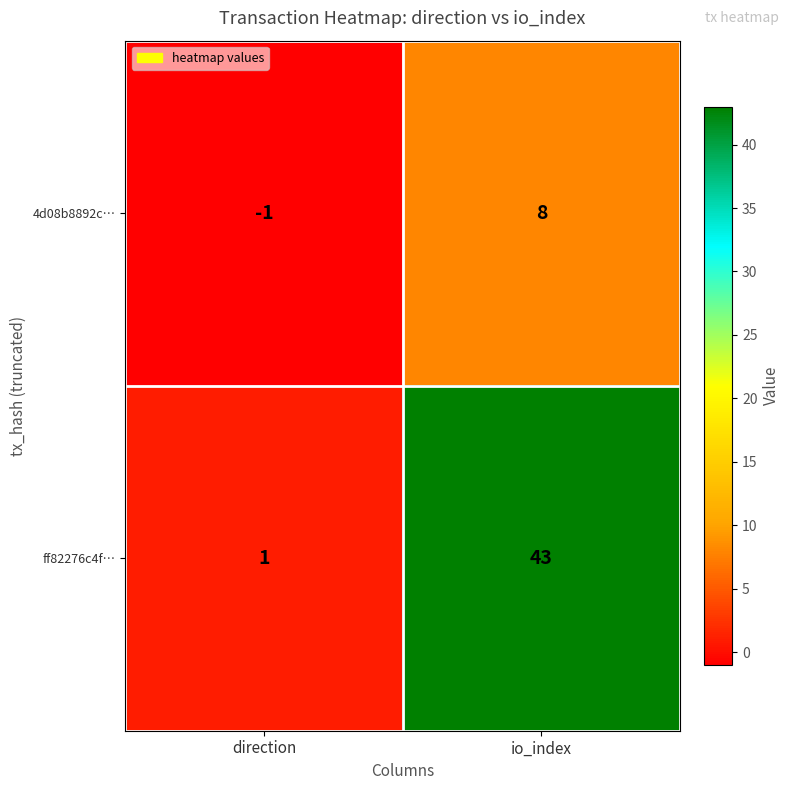

The value of 4d08b8892c… at direction is -1. True or false?

True